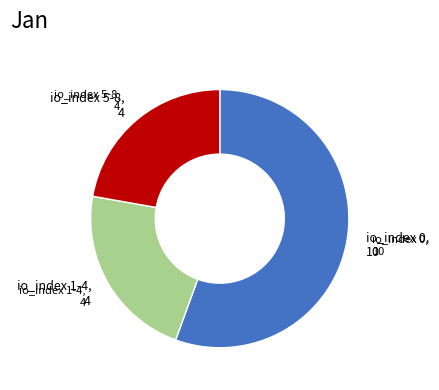

Is there any slice that represents more than half of the pie?

Yes